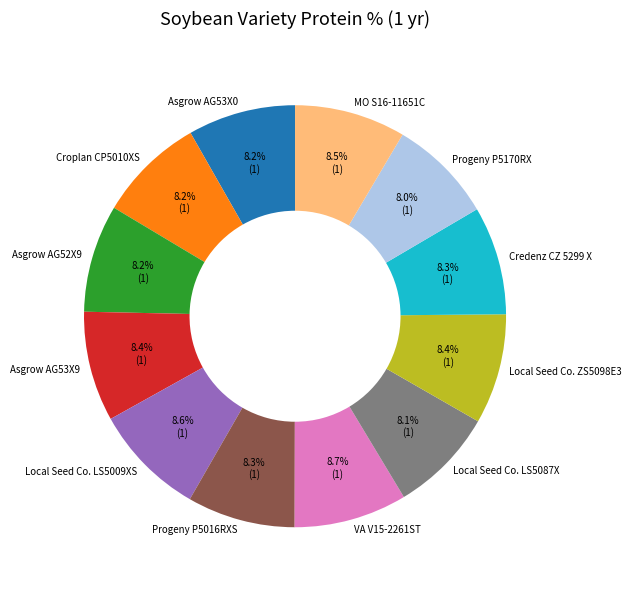

What percentage is the Progeny P5016RXS slice, to the nearest percent?

8%